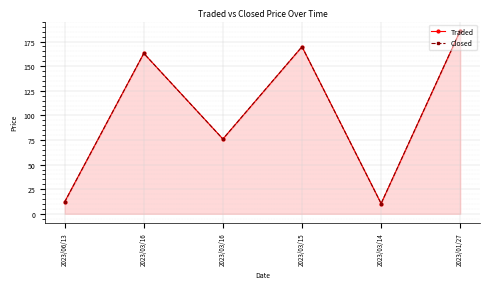

True or false: Traded has a value of 119.4 at 2023/03/16.

False